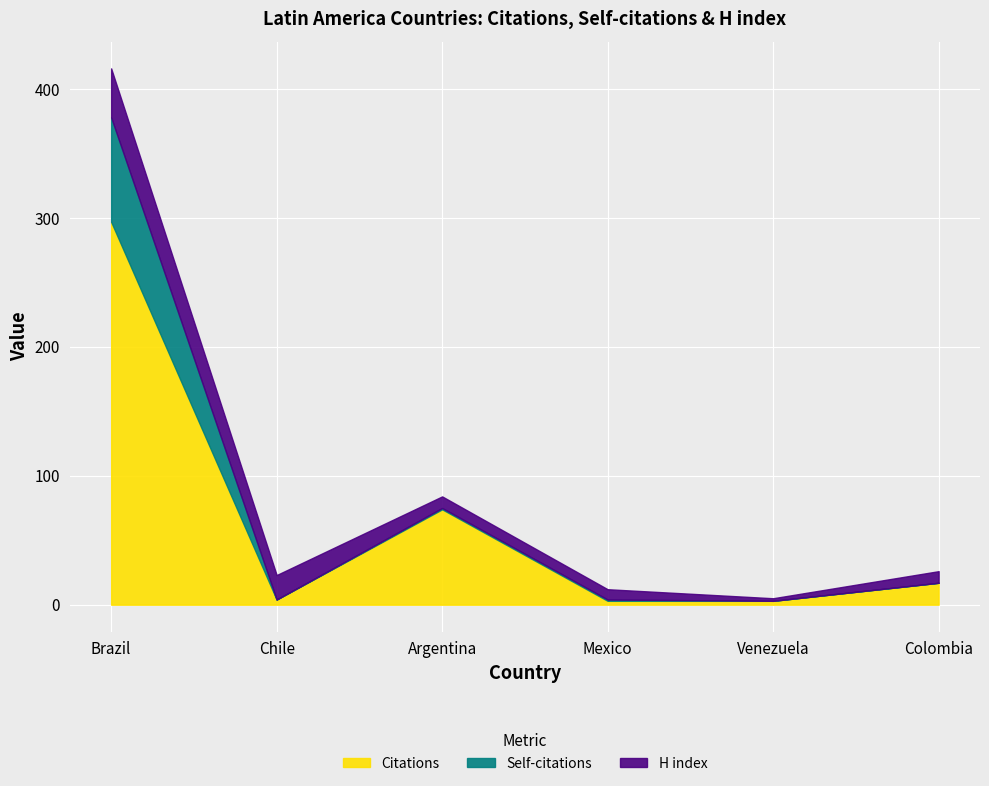

What value does the Citations series have at Colombia, to the nearest 10?

20